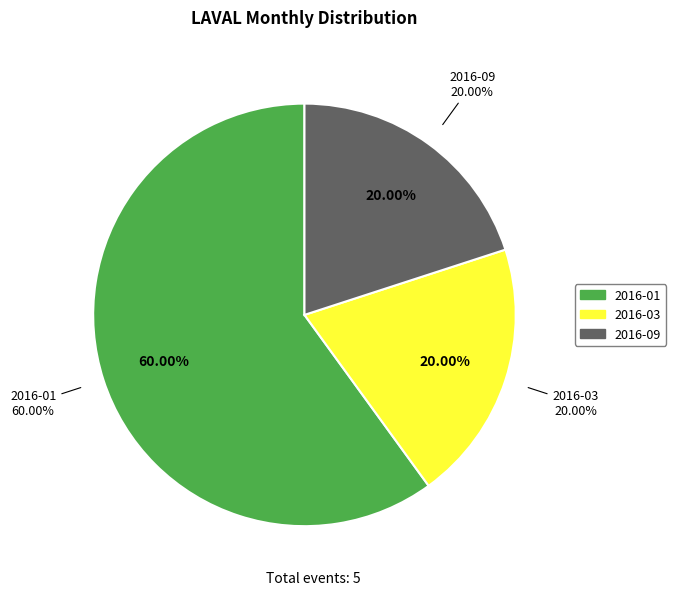

Is it true that 2016-04 is 1% of the pie?

False